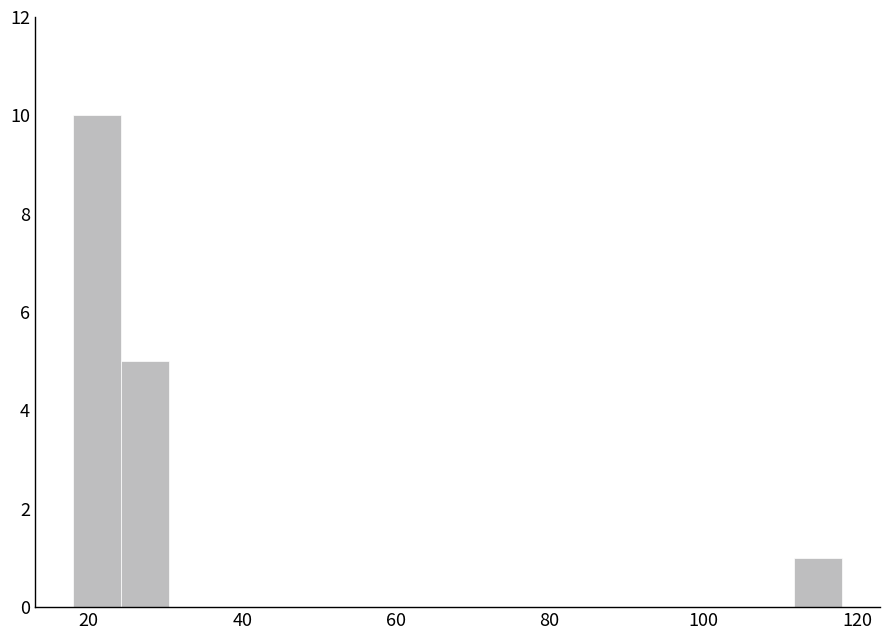

Read against the x-axis, roughly where is the centre of the tallest bar?

22